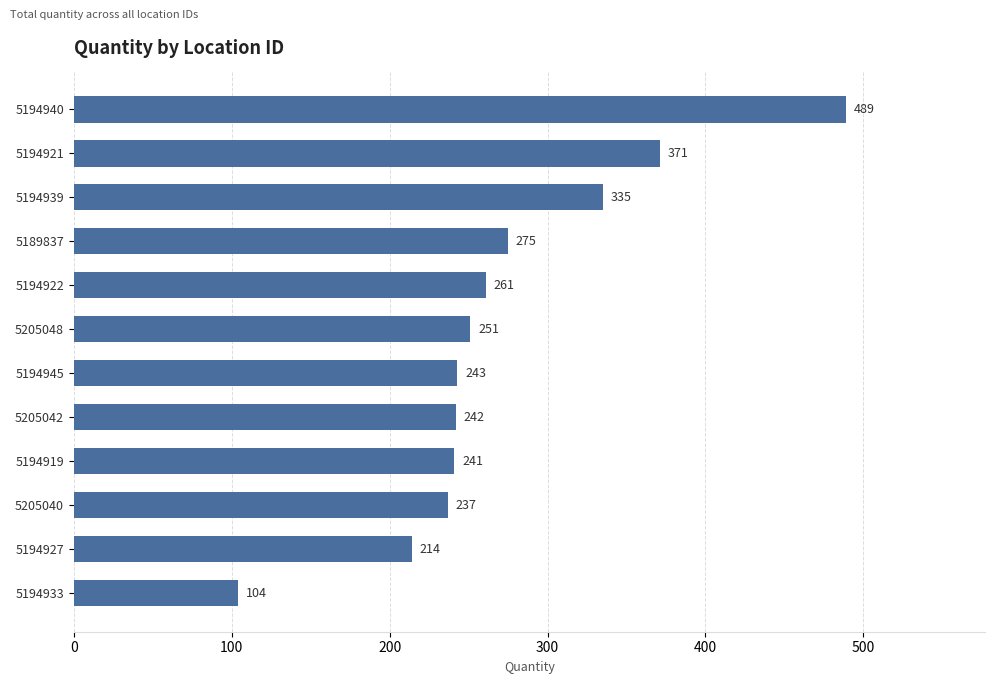

Reading top to bottom, transcribe all the data shown in this chart.

5194940=489	5194921=371	5194939=335	5189837=275	5194922=261	5205048=251	5194945=243	5205042=242	5194919=241	5205040=237	5194927=214	5194933=104